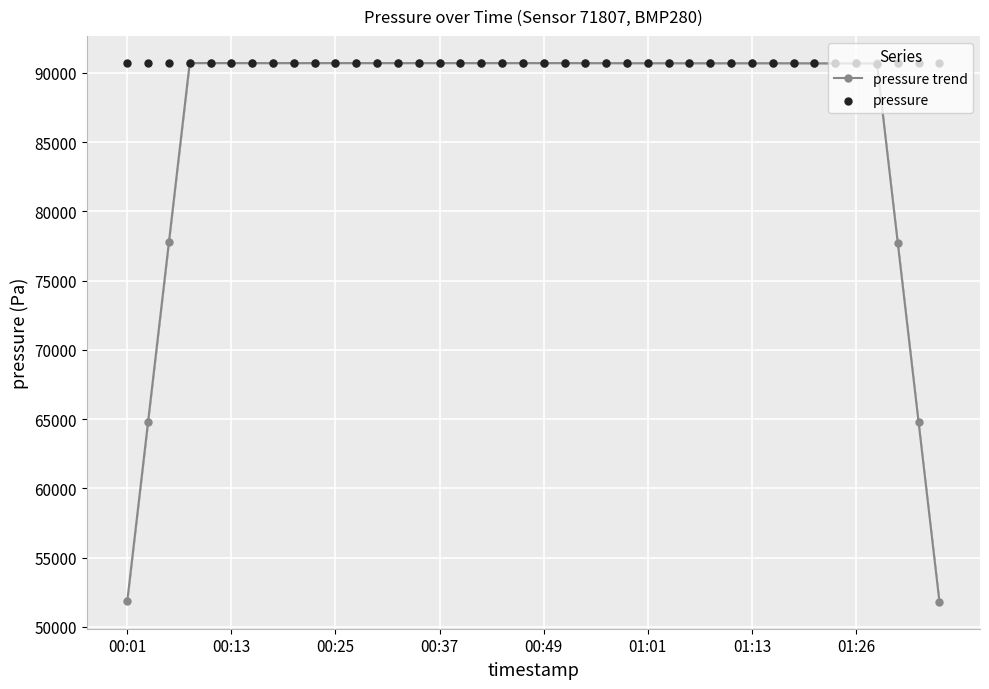

What is the total value across all series at 32?

181386.0